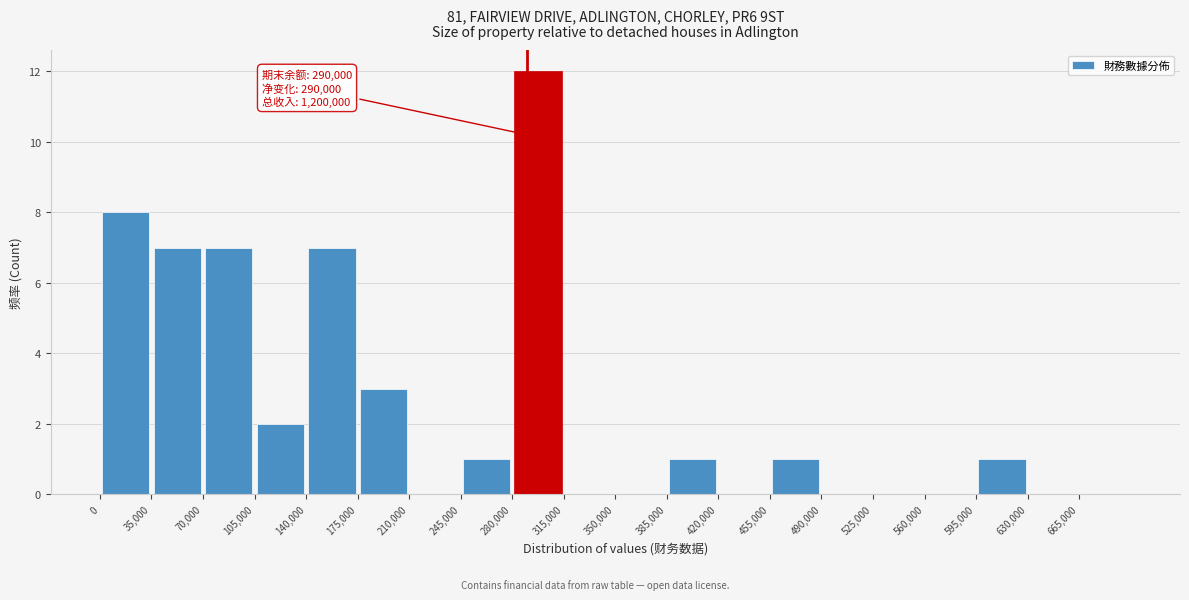

Over which range of the x-axis is the bar tallest?

280000 to 315000